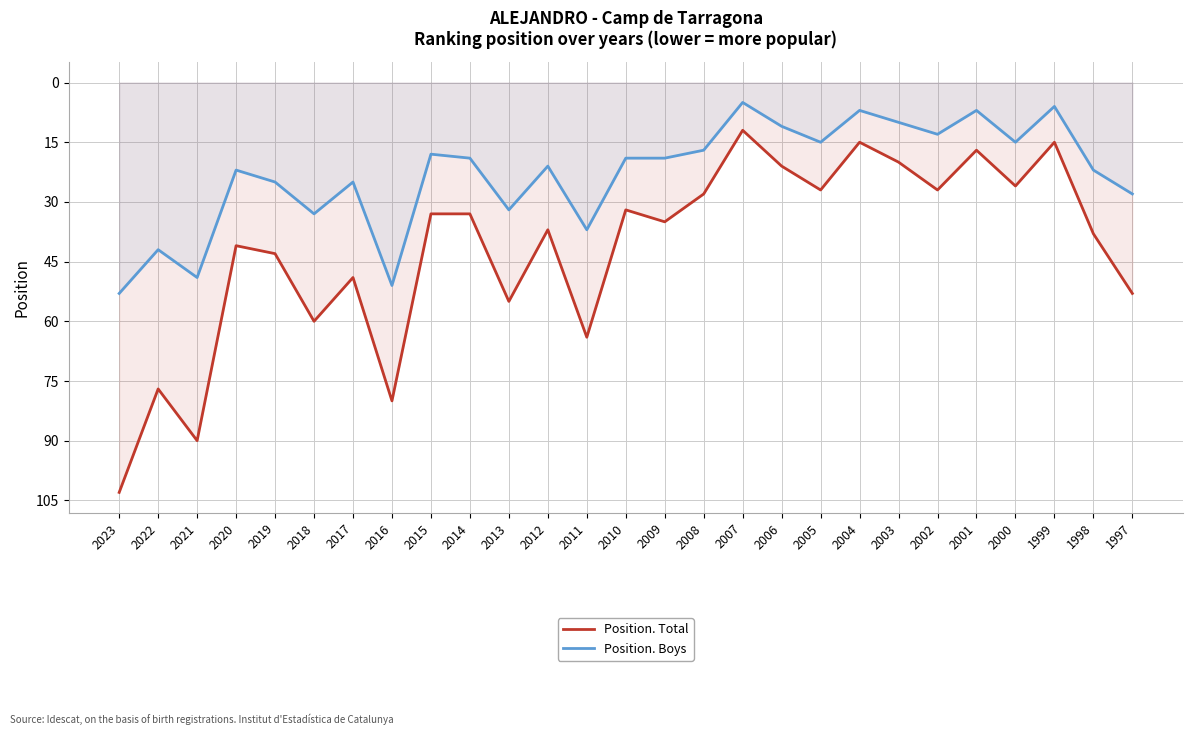

In Position. Boys, how many points are lower than both neighbors (excluding endpoints)?

9